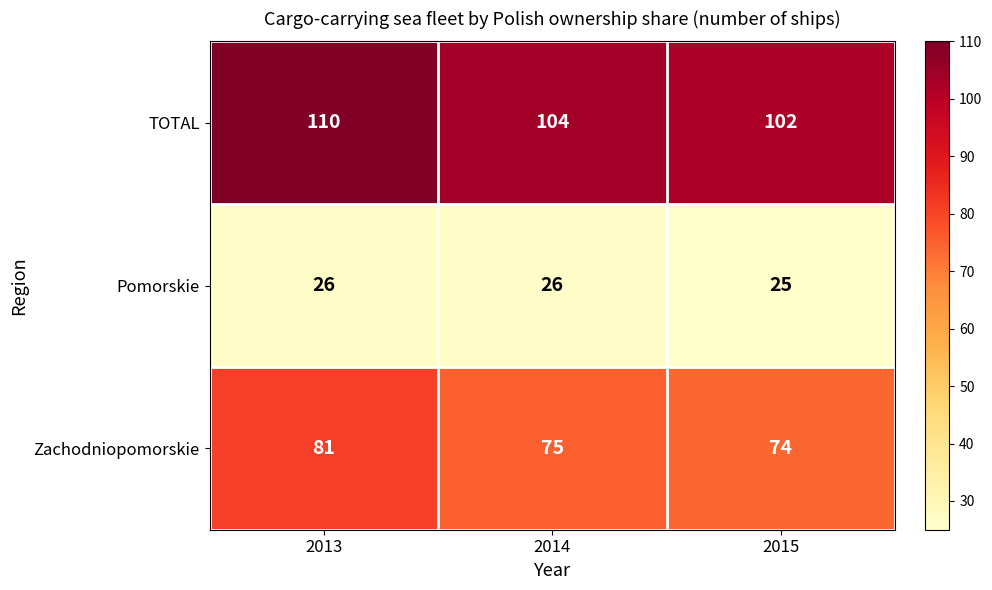

Reading right to left, list all the values displayed in this chart.

TOTAL: 2015=102	2014=104	2013=110
Pomorskie: 2015=25	2014=26	2013=26
Zachodniopomorskie: 2015=74	2014=75	2013=81